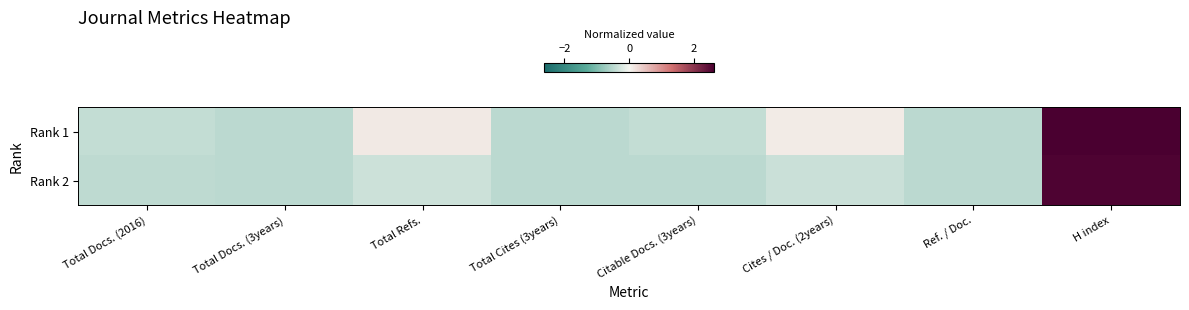

Reading right to left, list all the values displayed in this chart.

Rank 1: H index=2.6	Ref. / Doc.=-0.5	Cites / Doc. (2years)=0.1	Citable Docs. (3years)=-0.4	Total Cites (3years)=-0.5	Total Refs.=0.1	Total Docs. (3years)=-0.5	Total Docs. (2016)=-0.4
Rank 2: H index=2.6	Ref. / Doc.=-0.5	Cites / Doc. (2years)=-0.4	Citable Docs. (3years)=-0.5	Total Cites (3years)=-0.5	Total Refs.=-0.3	Total Docs. (3years)=-0.5	Total Docs. (2016)=-0.5